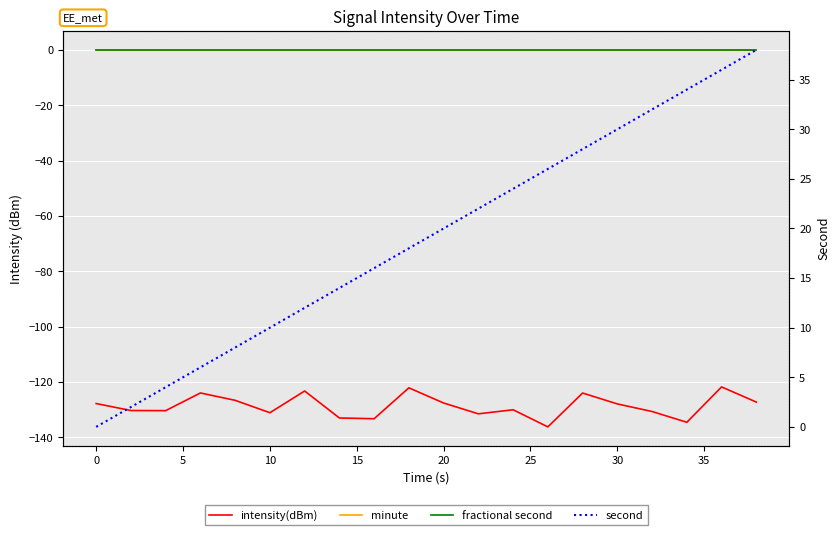

Rank the series at 5 from lowest to highest value.

intensity(dBm), minute, fractional second, second